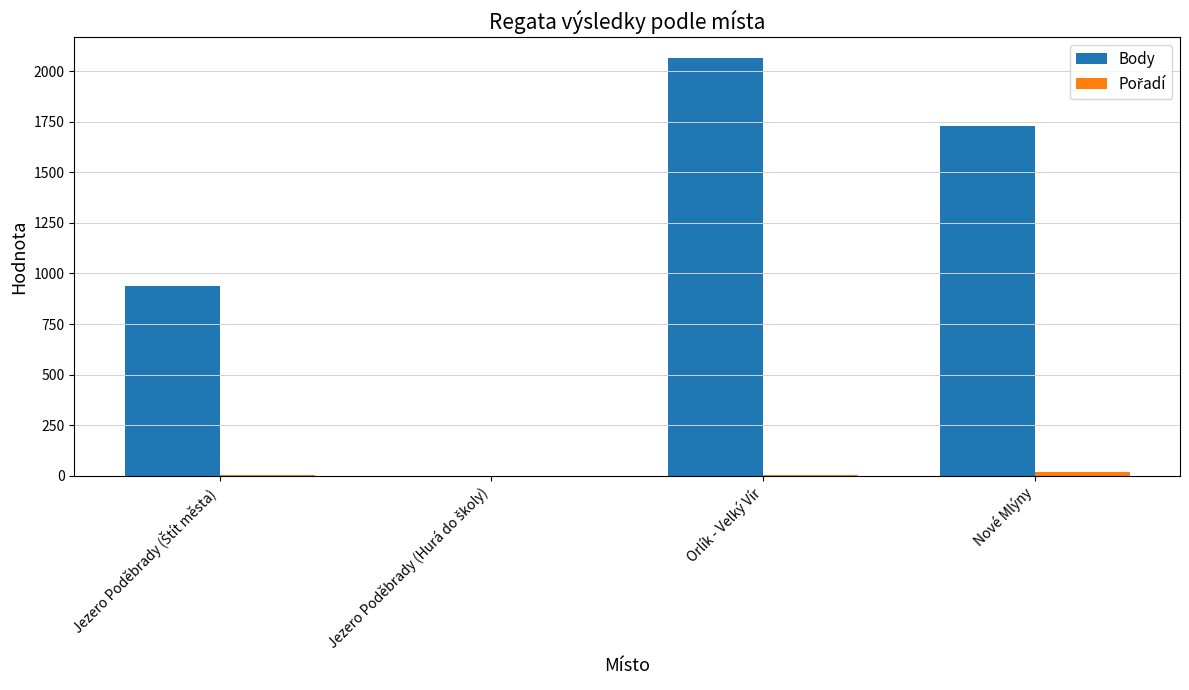

How many positive values does the Body series have?

3